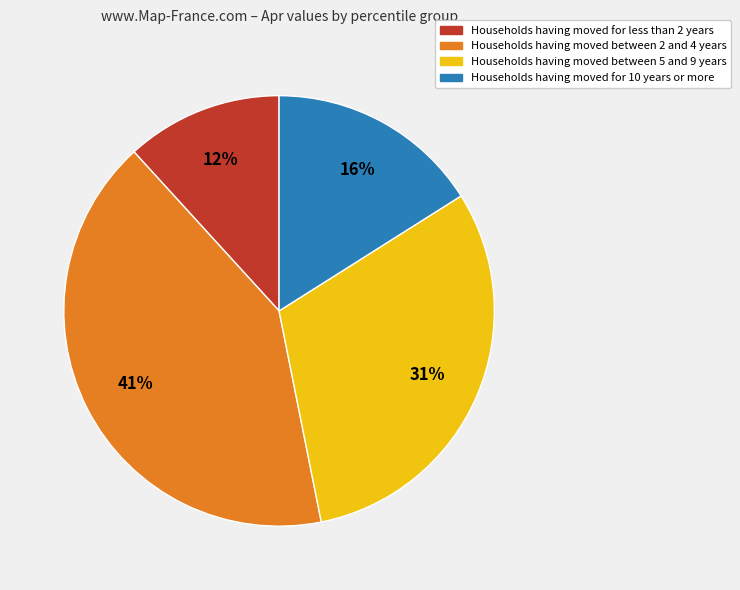

How many slices are in this pie chart?

4